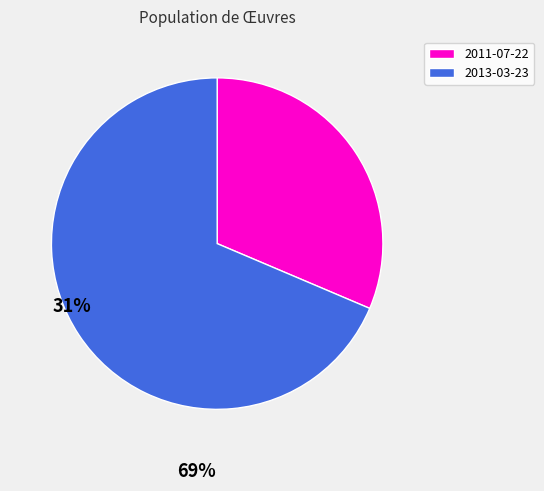

True or false: 2013-03-23 accounts for 79% of the total.

False